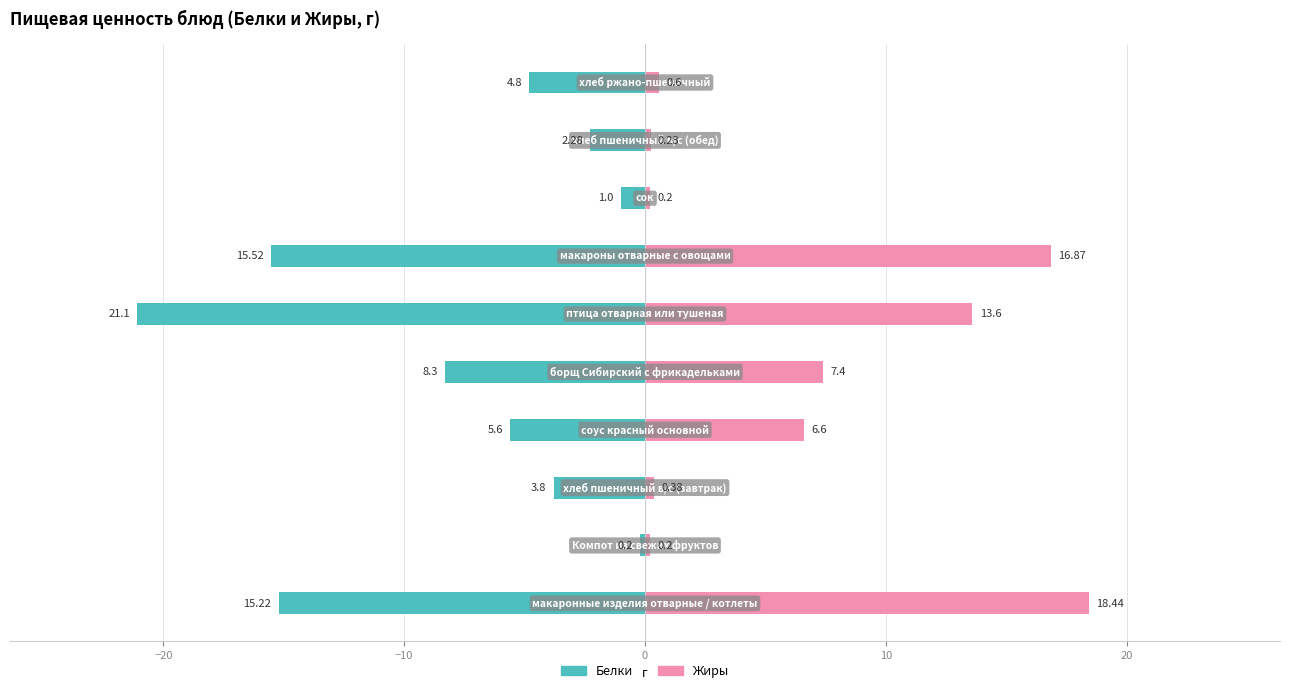

How many bars are there in each group?

2